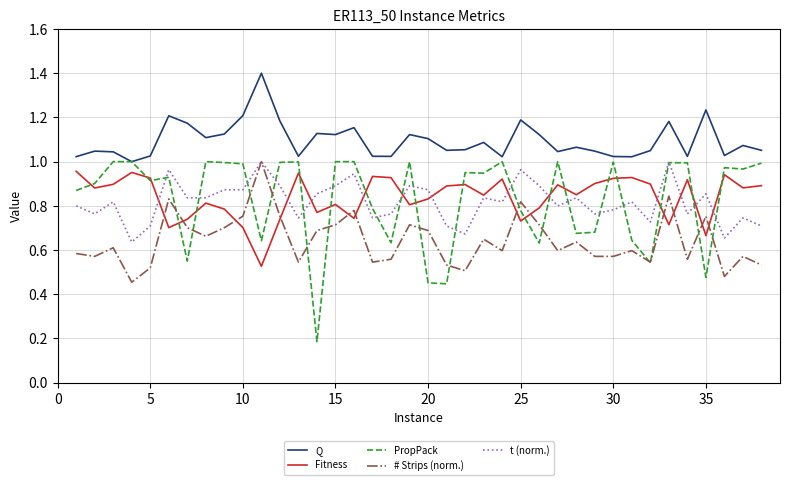

True or false: Q has more than 1 interior local peaks.

True